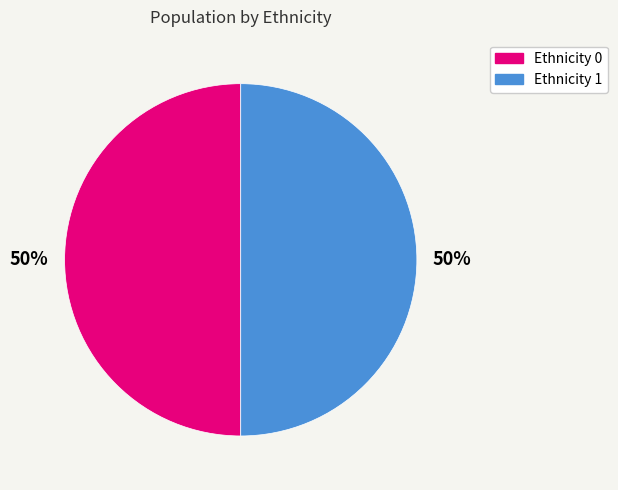

To the nearest percent, what is the combined percentage of Ethnicity 0 and Ethnicity 1?

100%